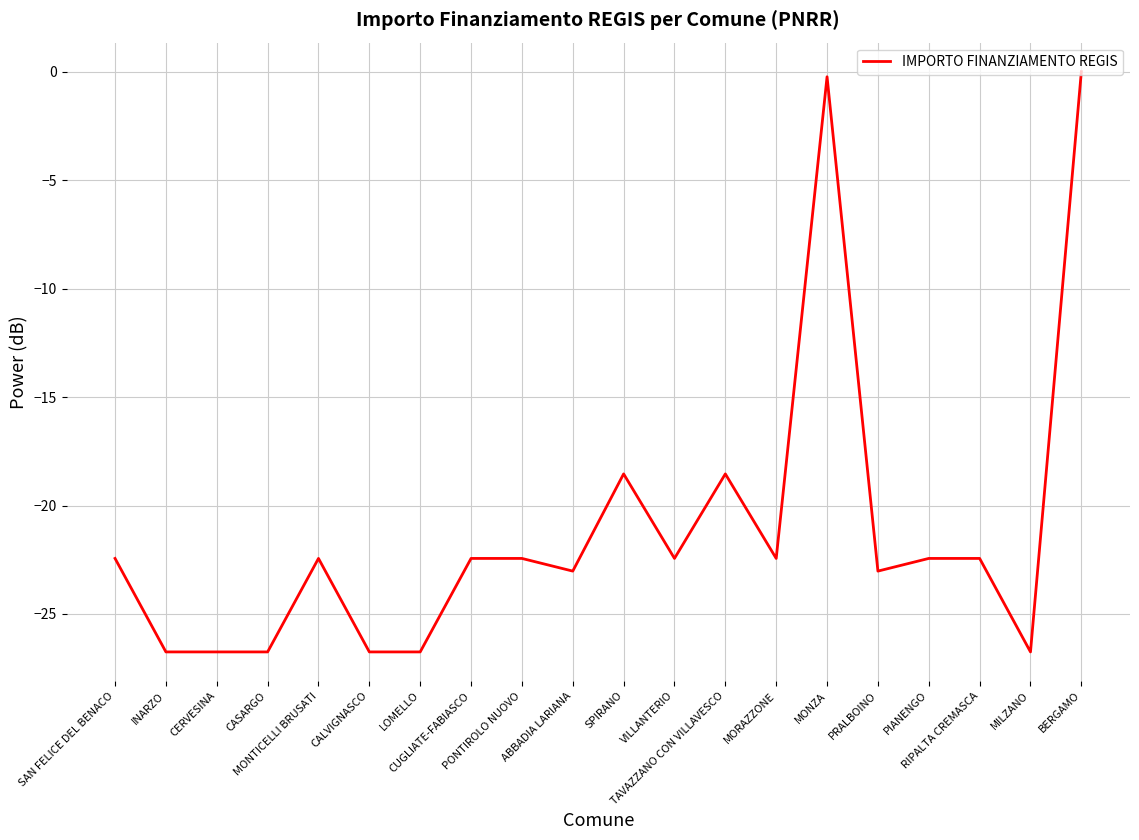

What is the approximate value at PRALBOINO?

-23.0